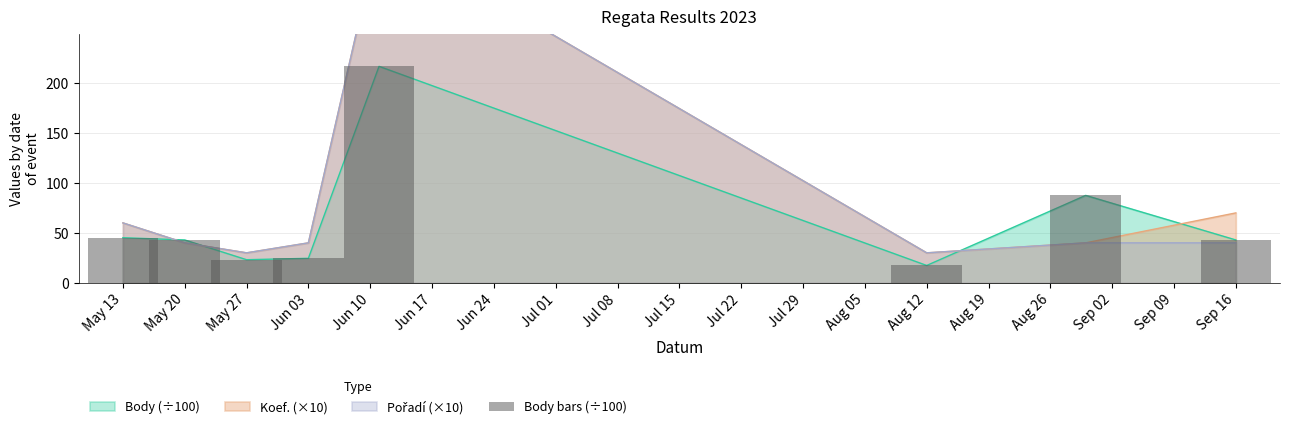

At which label does the data first exceed 42?

May 13